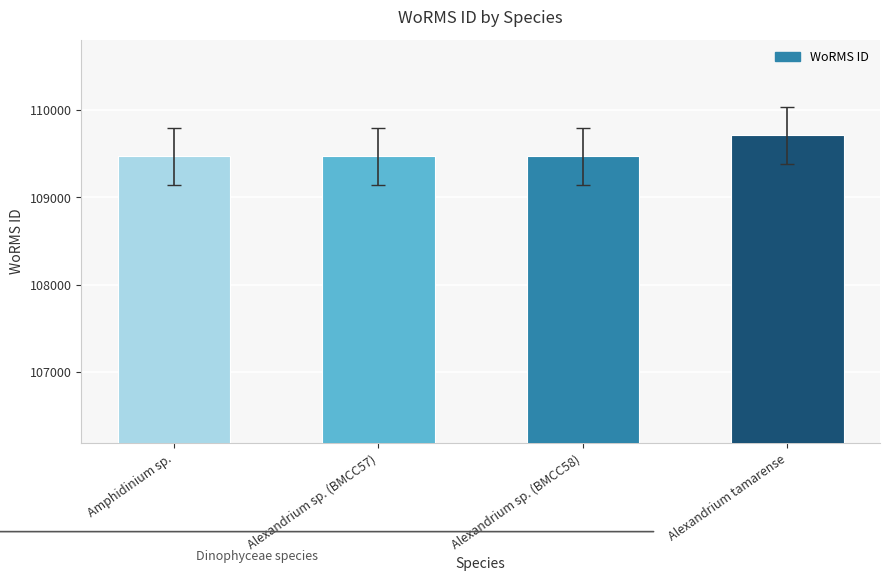

The chart shows a value of 109714 at Alexandrium tamarense. True or false?

True